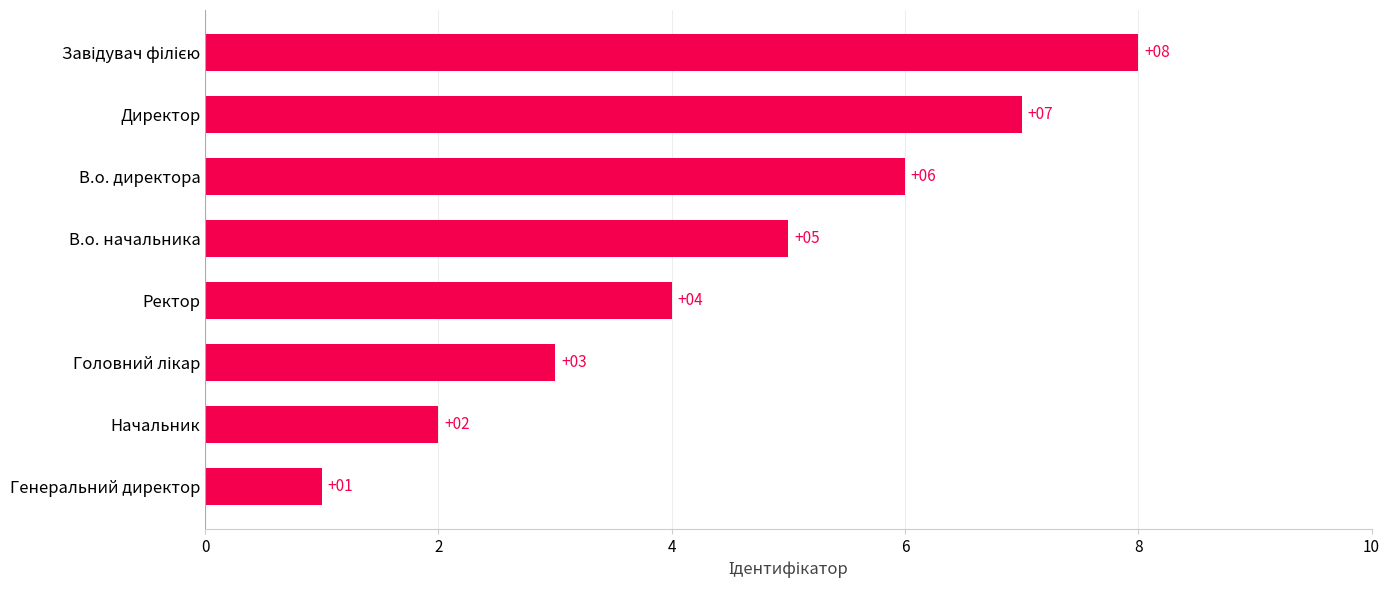

What is the sum of all values?

36